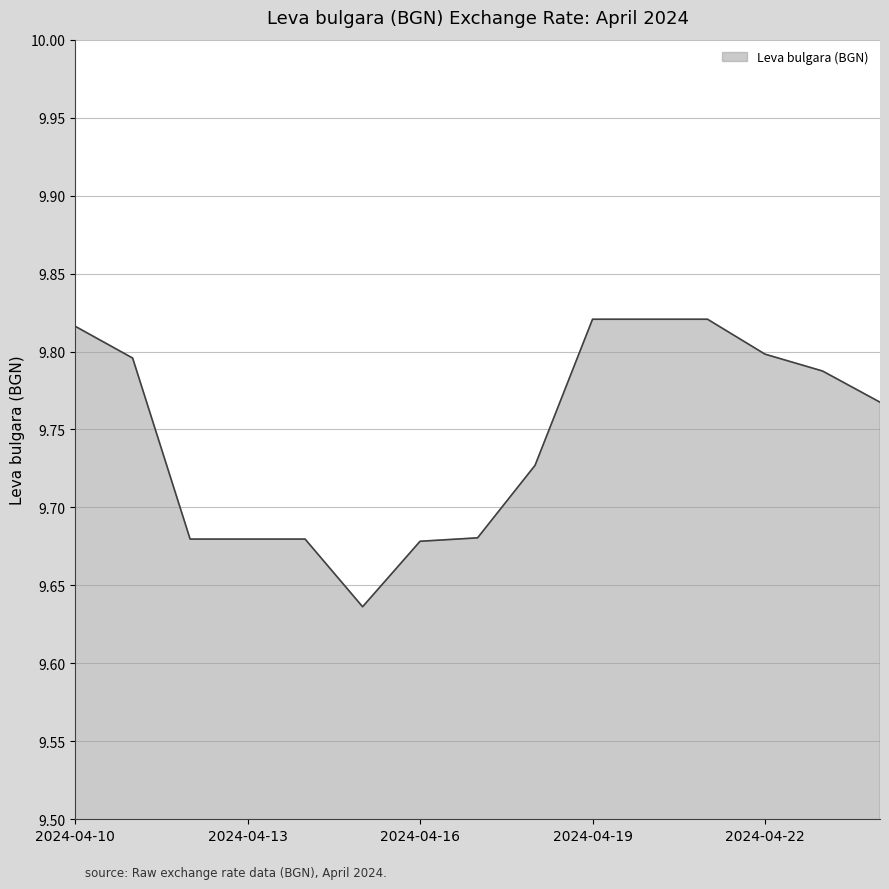

How many values are between 9 and 10?

15